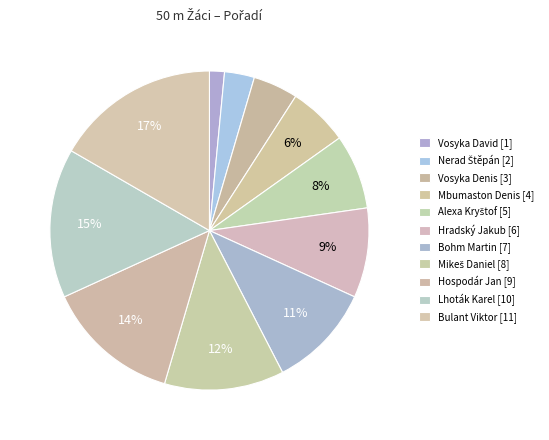

Combined, do Alexa Kryštof [5] and Hospodár Jan [9] account for over 50%?

No